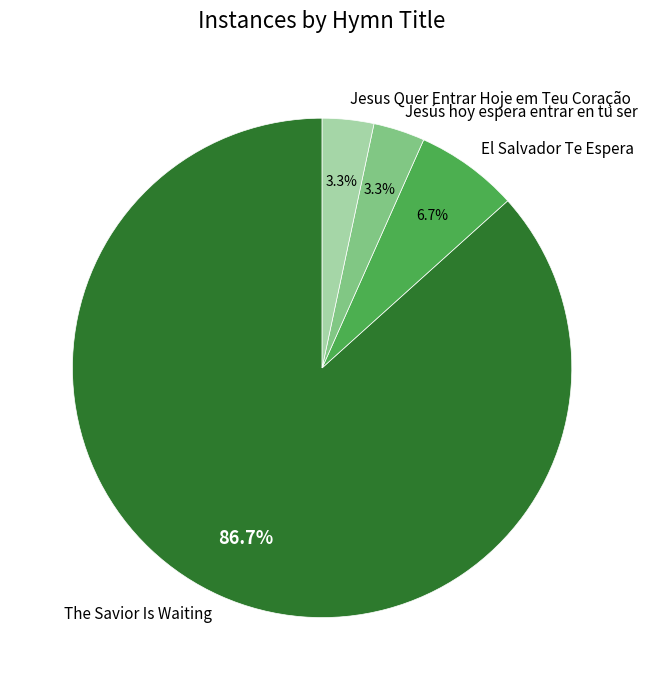

Which slice represents more than half of the pie?

The Savior Is Waiting